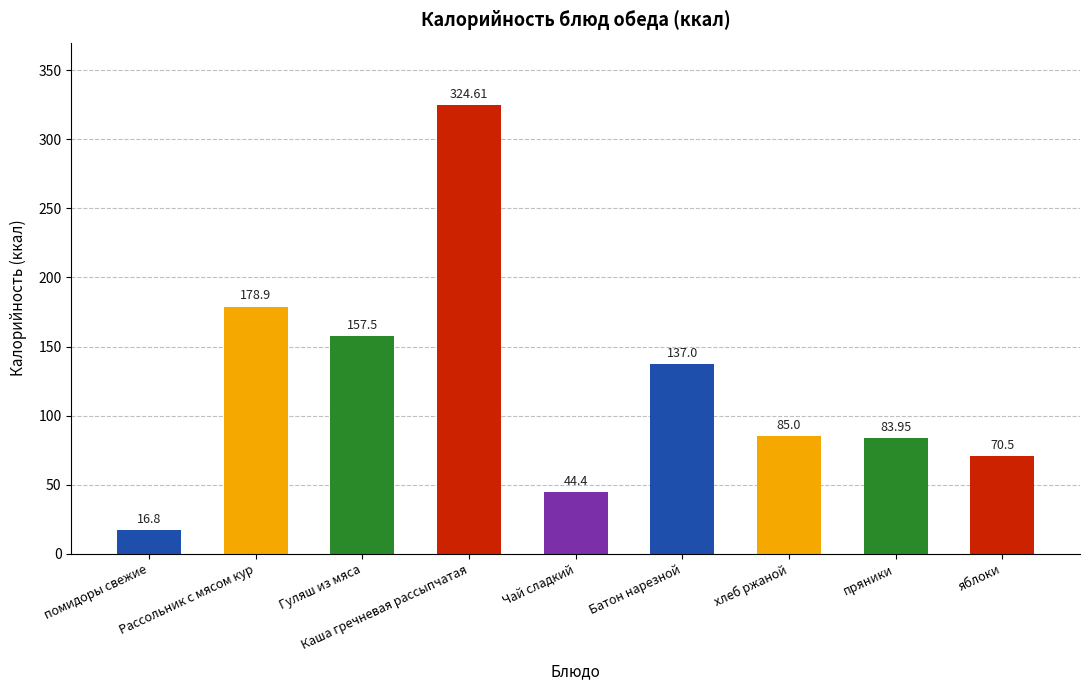

Rank the categories by value from lowest to highest.

помидоры свежие, Чай сладкий, яблоки, пряники, хлеб ржаной, Батон нарезной, Гуляш из мяса, Рассольник с мясом кур, Каша гречневая рассыпчатая